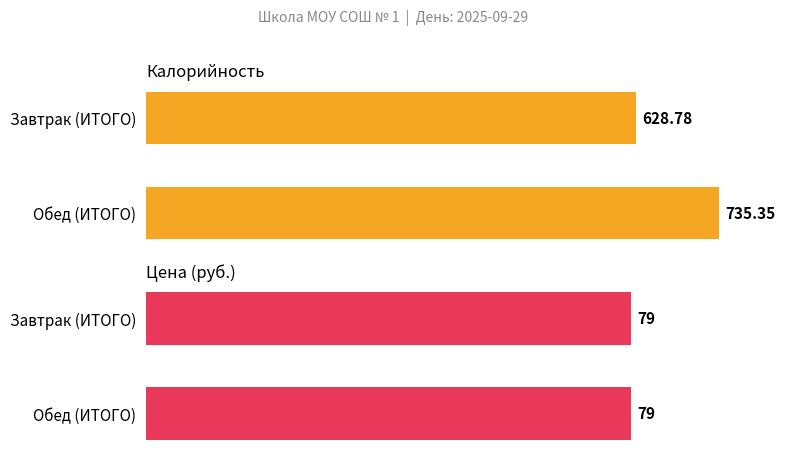

At Обед (ИТОГО), list the series in order from largest to smallest.

Калорийность, Цена